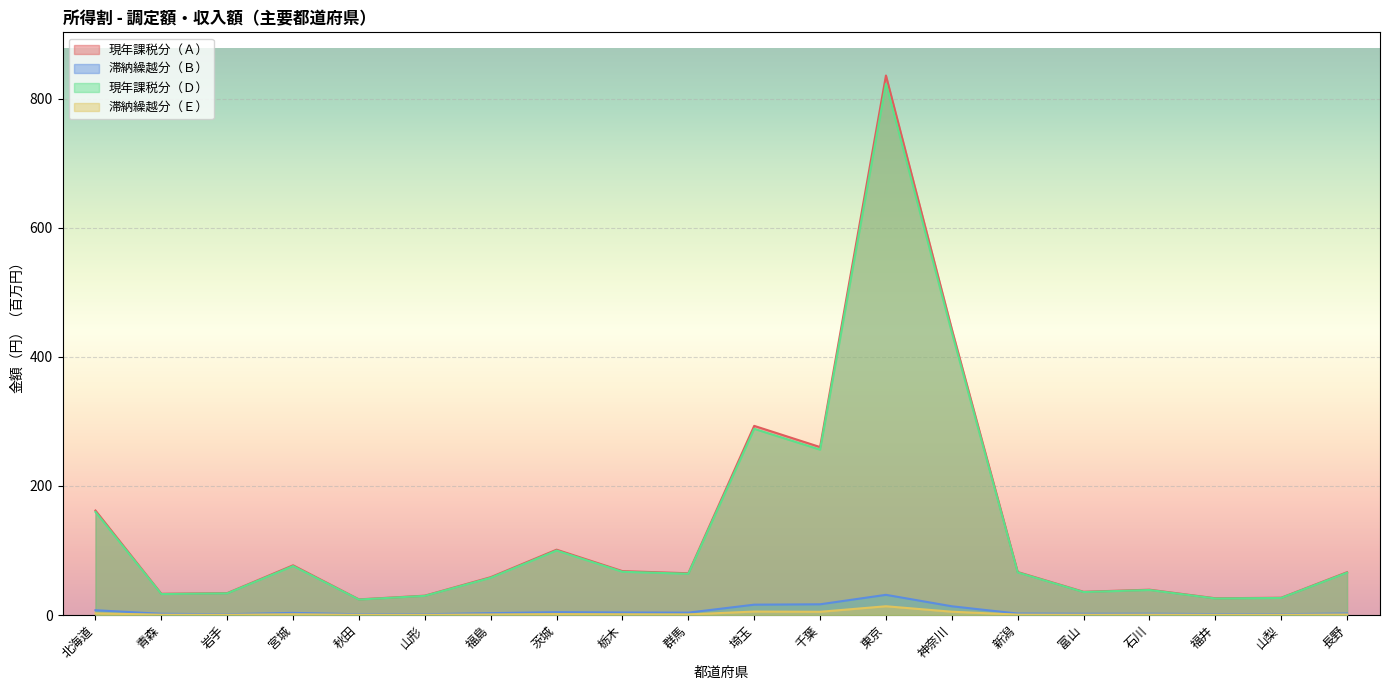

What is the difference between the second highest and second lowest values in the 現年課税分（Ａ） series?

417.0